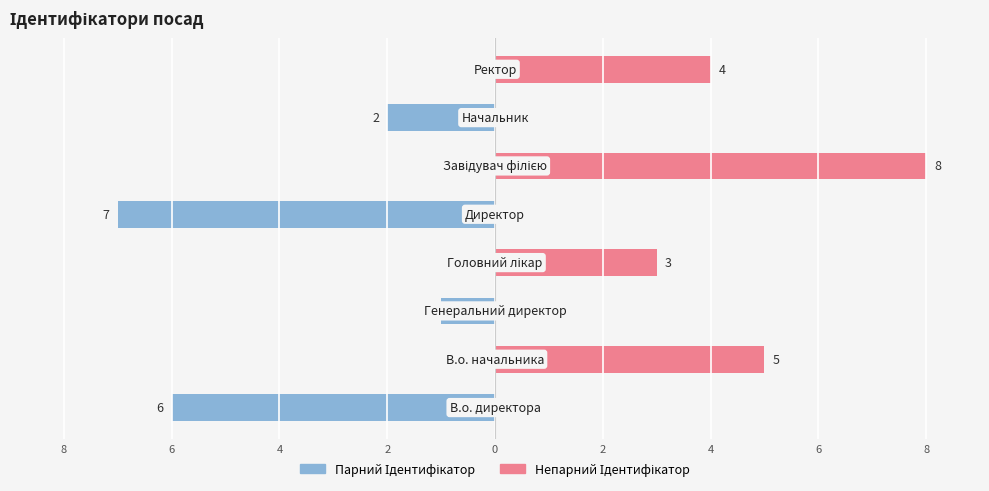

What is the minimum value shown in the chart?

-7